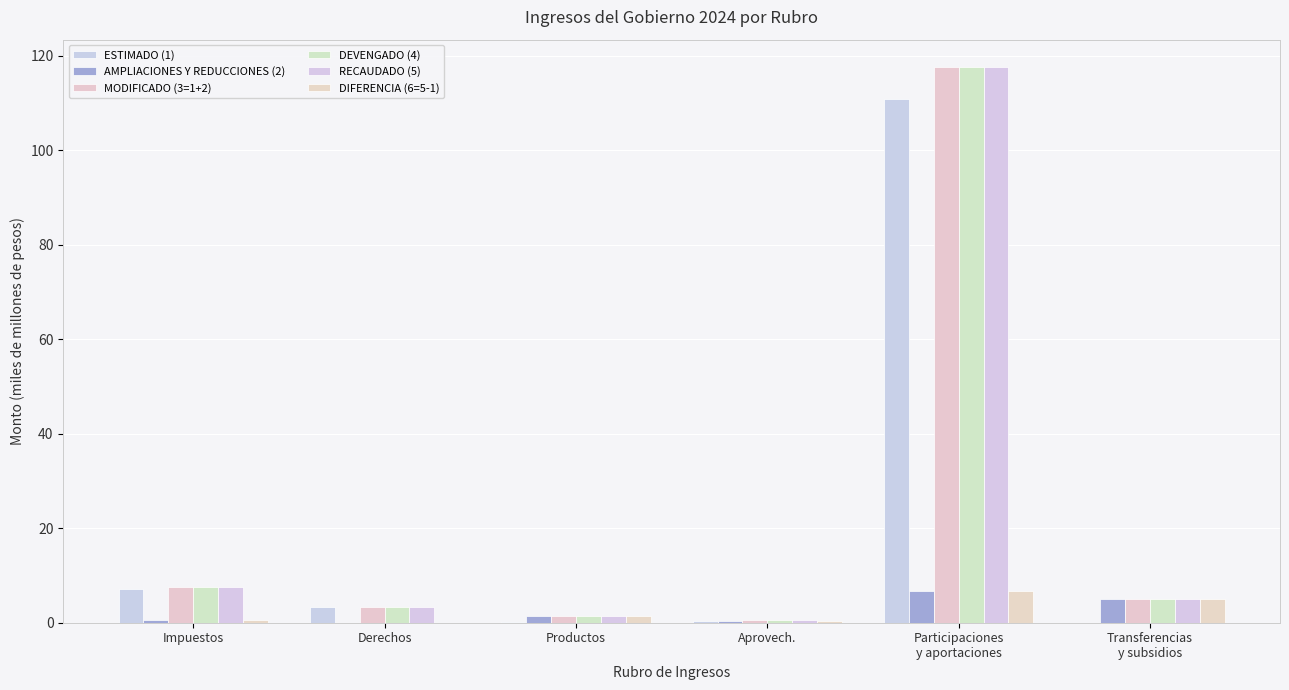

At which category does the chart reach its minimum across all series?

Transferencias
y subsidios